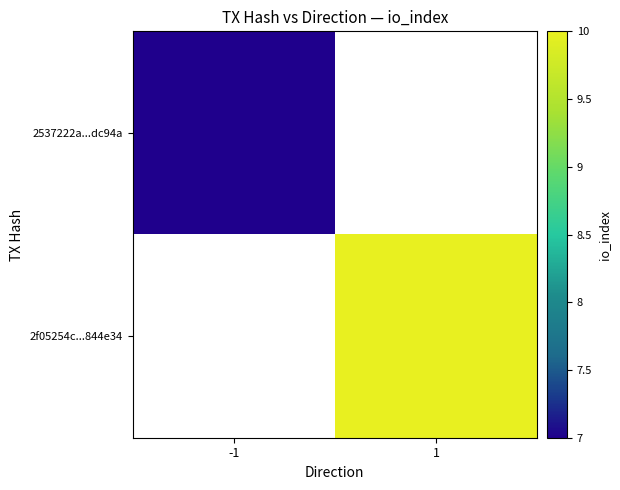

What is the greatest value displayed?

10.0